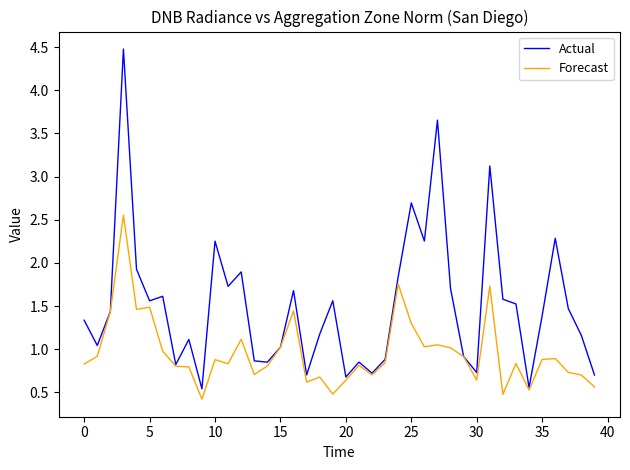

What are all the series names shown in the legend?

Actual, Forecast